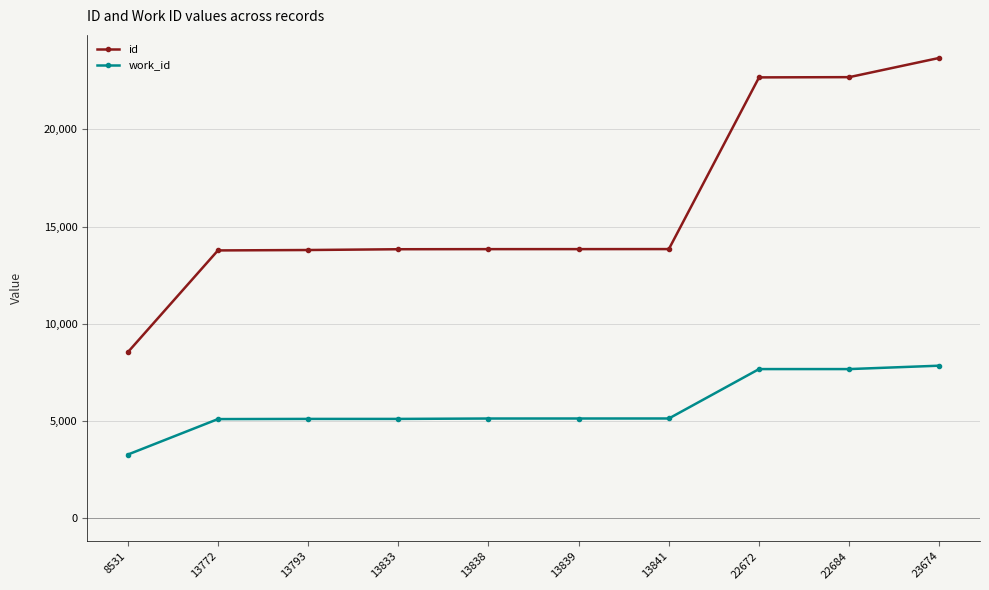

True or false: work_id and id cross at least once.

False